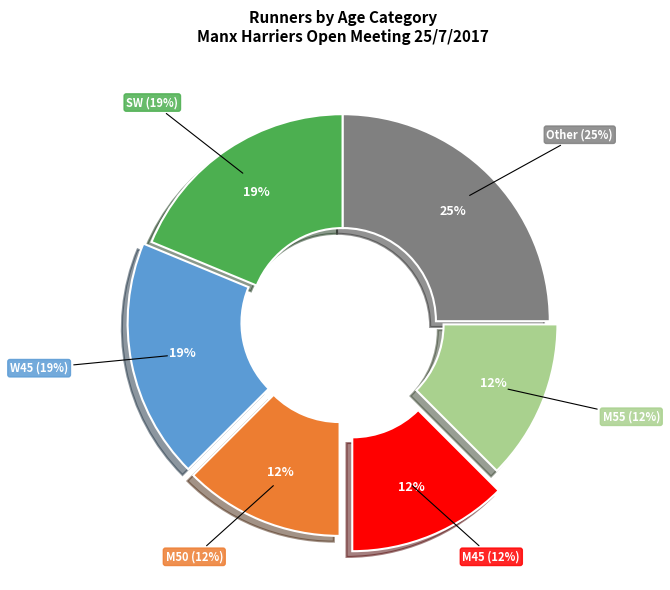

Between W45 and M55, which is larger?

W45